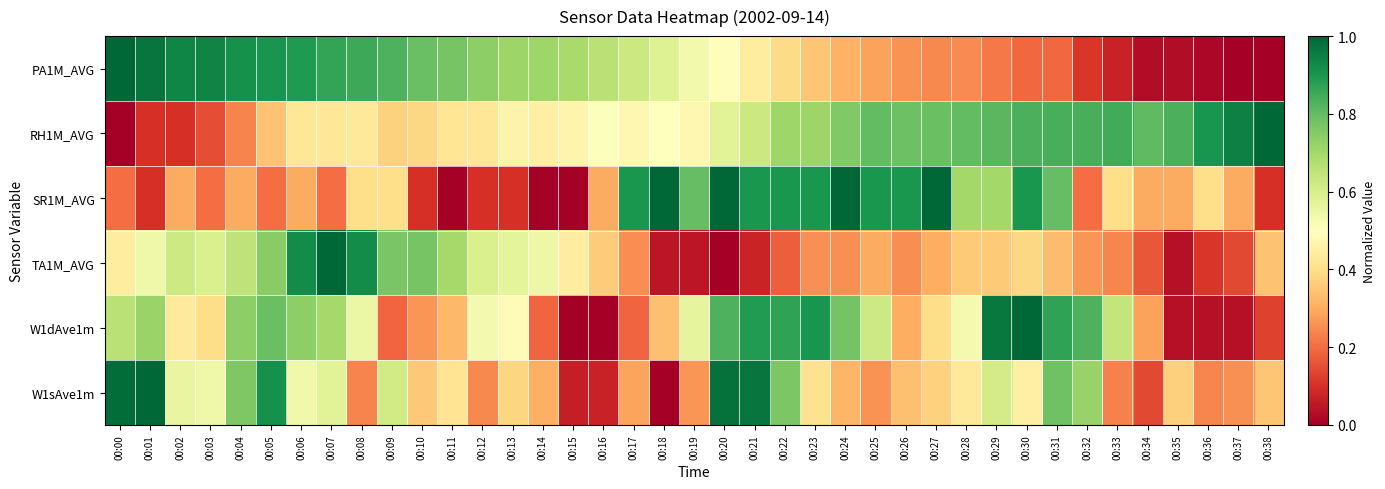

Reading right to left, list all the values displayed in this chart.

PA1M_AVG: 00:38=0.0	00:37=0.0	00:36=0.0	00:35=0.0	00:34=0.0	00:33=0.1	00:32=0.1	00:31=0.2	00:30=0.2	00:29=0.2	00:28=0.2	00:27=0.2	00:26=0.3	00:25=0.3	00:24=0.3	00:23=0.4	00:22=0.4	00:21=0.4	00:20=0.5	00:19=0.5	00:18=0.6	00:17=0.6	00:16=0.7	00:15=0.7	00:14=0.7	00:13=0.7	00:12=0.7	00:11=0.8	00:10=0.8	00:09=0.8	00:08=0.9	00:07=0.9	00:06=0.9	00:05=0.9	00:04=0.9	00:03=0.9	00:02=0.9	00:01=1.0	00:00=1.0
RH1M_AVG: 00:38=1.0	00:37=0.9	00:36=0.9	00:35=0.8	00:34=0.8	00:33=0.8	00:32=0.8	00:31=0.8	00:30=0.8	00:29=0.8	00:28=0.8	00:27=0.8	00:26=0.8	00:25=0.8	00:24=0.8	00:23=0.7	00:22=0.7	00:21=0.6	00:20=0.6	00:19=0.5	00:18=0.5	00:17=0.5	00:16=0.5	00:15=0.5	00:14=0.5	00:13=0.5	00:12=0.4	00:11=0.4	00:10=0.4	00:09=0.4	00:08=0.4	00:07=0.4	00:06=0.4	00:05=0.3	00:04=0.2	00:03=0.2	00:02=0.1	00:01=0.1	00:00=0.0
SR1M_AVG: 00:38=0.1	00:37=0.3	00:36=0.4	00:35=0.3	00:34=0.3	00:33=0.4	00:32=0.2	00:31=0.8	00:30=0.9	00:29=0.7	00:28=0.7	00:27=1.0	00:26=0.9	00:25=0.9	00:24=1.0	00:23=0.9	00:22=0.9	00:21=0.9	00:20=1.0	00:19=0.8	00:18=1.0	00:17=0.9	00:16=0.3	00:15=0.0	00:14=0.0	00:13=0.1	00:12=0.1	00:11=0.0	00:10=0.1	00:09=0.4	00:08=0.4	00:07=0.2	00:06=0.3	00:05=0.2	00:04=0.3	00:03=0.2	00:02=0.3	00:01=0.1	00:00=0.2
TA1M_AVG: 00:38=0.3	00:37=0.1	00:36=0.1	00:35=0.0	00:34=0.2	00:33=0.2	00:32=0.3	00:31=0.3	00:30=0.4	00:29=0.4	00:28=0.4	00:27=0.3	00:26=0.3	00:25=0.3	00:24=0.3	00:23=0.3	00:22=0.2	00:21=0.1	00:20=0.0	00:19=0.0	00:18=0.0	00:17=0.3	00:16=0.4	00:15=0.4	00:14=0.5	00:13=0.6	00:12=0.6	00:11=0.7	00:10=0.8	00:09=0.8	00:08=0.9	00:07=1.0	00:06=0.9	00:05=0.7	00:04=0.6	00:03=0.6	00:02=0.6	00:01=0.5	00:00=0.4
W1dAve1m: 00:38=0.1	00:37=0.0	00:36=0.0	00:35=0.0	00:34=0.3	00:33=0.6	00:32=0.8	00:31=0.9	00:30=1.0	00:29=1.0	00:28=0.5	00:27=0.4	00:26=0.3	00:25=0.6	00:24=0.8	00:23=0.9	00:22=0.9	00:21=0.9	00:20=0.8	00:19=0.6	00:18=0.3	00:17=0.2	00:16=0.0	00:15=0.0	00:14=0.2	00:13=0.5	00:12=0.5	00:11=0.3	00:10=0.3	00:09=0.2	00:08=0.5	00:07=0.7	00:06=0.7	00:05=0.8	00:04=0.7	00:03=0.4	00:02=0.4	00:01=0.7	00:00=0.7
W1sAve1m: 00:38=0.3	00:37=0.3	00:36=0.2	00:35=0.4	00:34=0.1	00:33=0.2	00:32=0.7	00:31=0.8	00:30=0.5	00:29=0.6	00:28=0.4	00:27=0.4	00:26=0.3	00:25=0.3	00:24=0.3	00:23=0.4	00:22=0.8	00:21=1.0	00:20=1.0	00:19=0.3	00:18=0.0	00:17=0.3	00:16=0.1	00:15=0.1	00:14=0.3	00:13=0.4	00:12=0.2	00:11=0.4	00:10=0.4	00:09=0.6	00:08=0.2	00:07=0.6	00:06=0.5	00:05=0.9	00:04=0.8	00:03=0.5	00:02=0.6	00:01=1.0	00:00=1.0